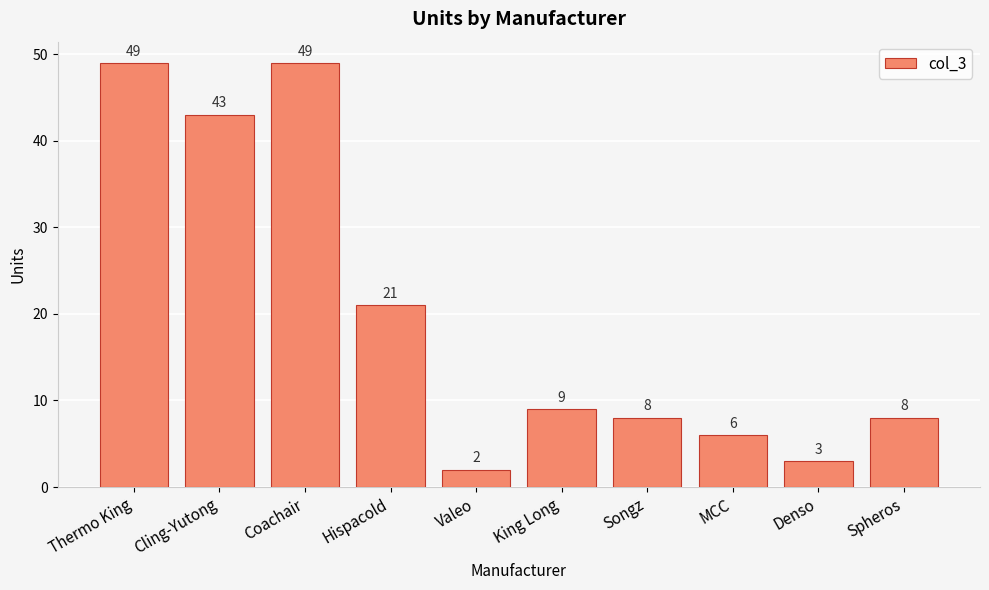

What is the average value?

20